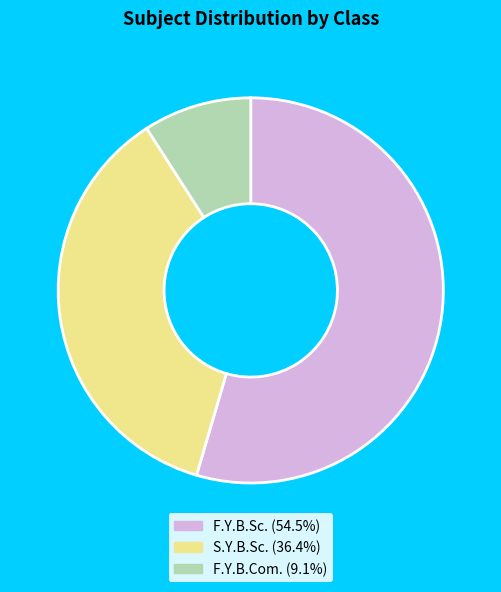

What is the largest slice in the pie chart?

F.Y.B.Sc.